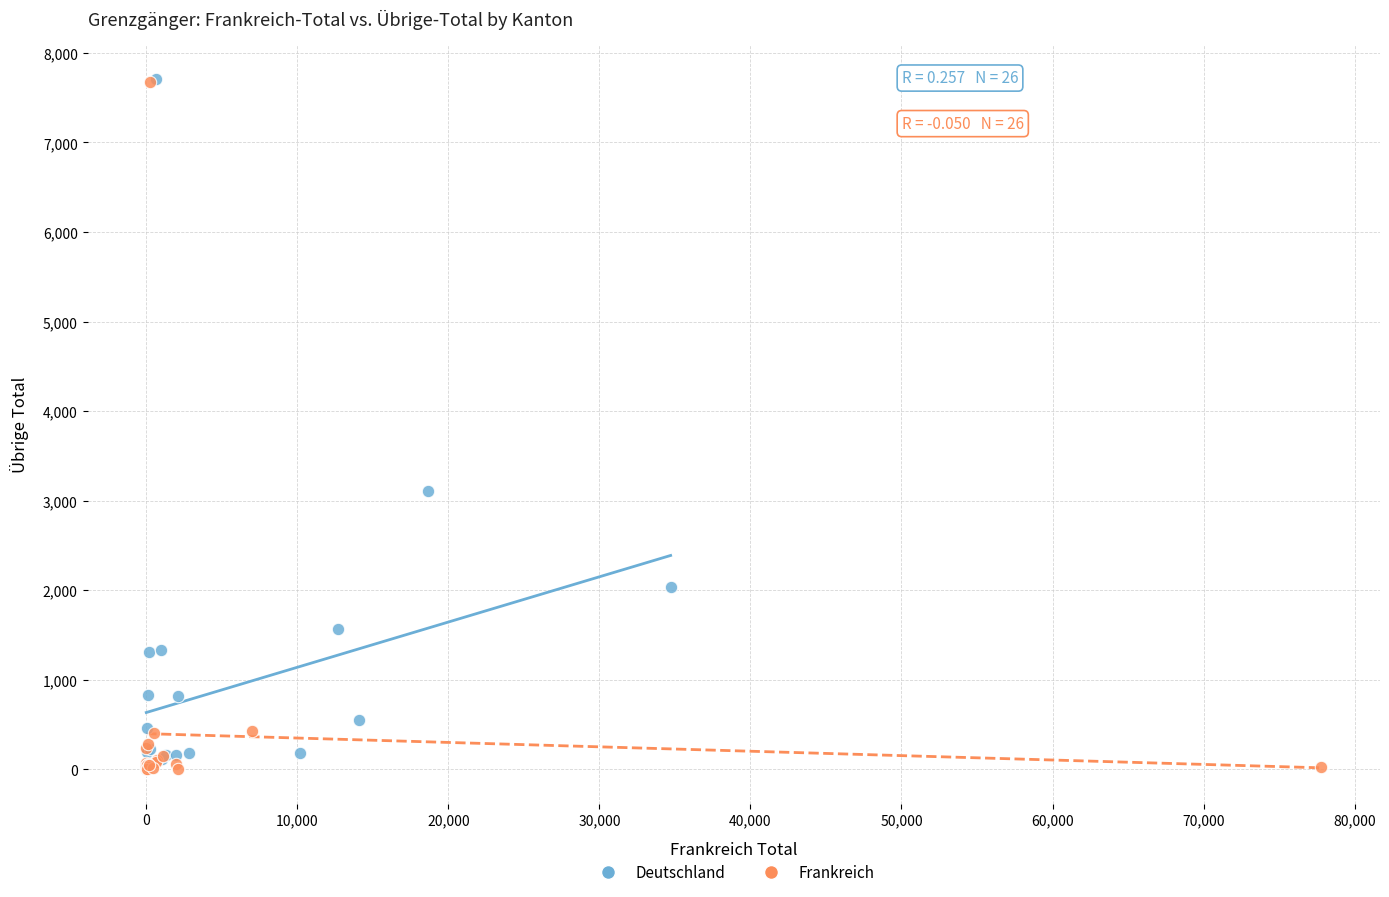

What are all the series names shown in the legend?

Deutschland, Frankreich